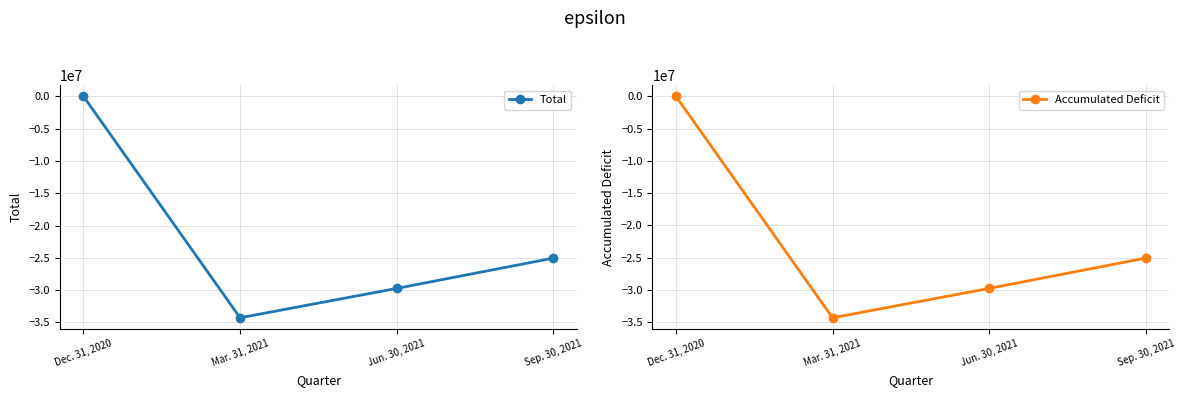

How many series are shown in this chart?

2